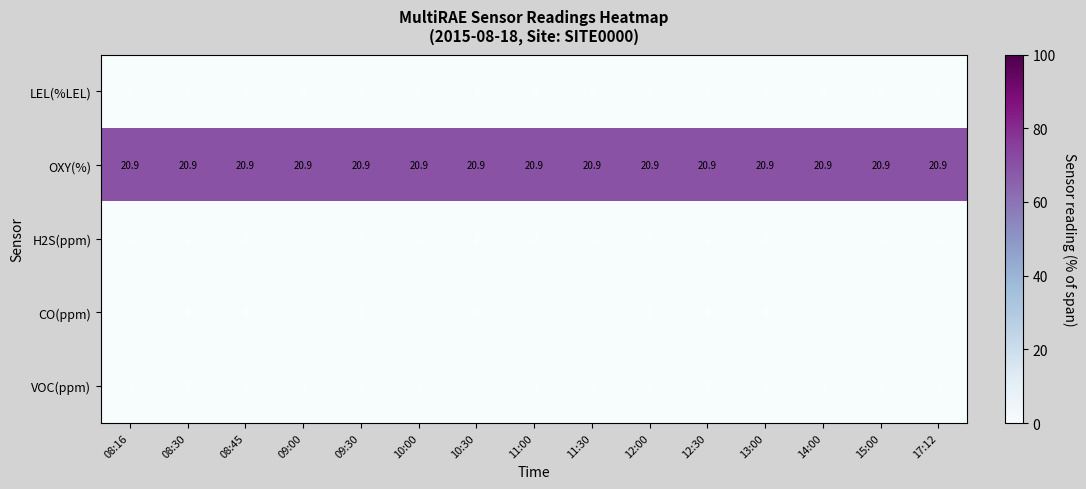

What is the total value across all series at 09:30?

20.9